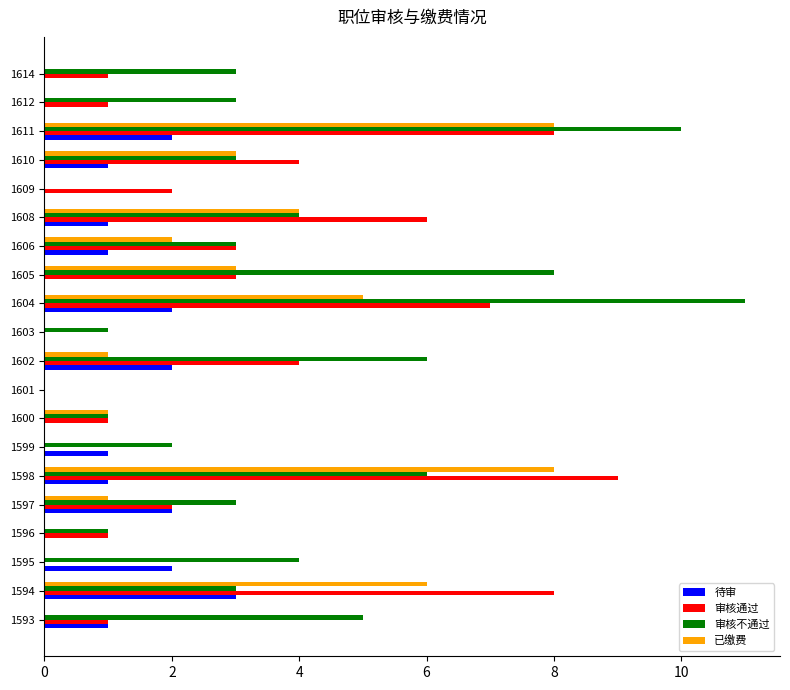

What is the sum of the 待审 values at 1602 and 1604?

4